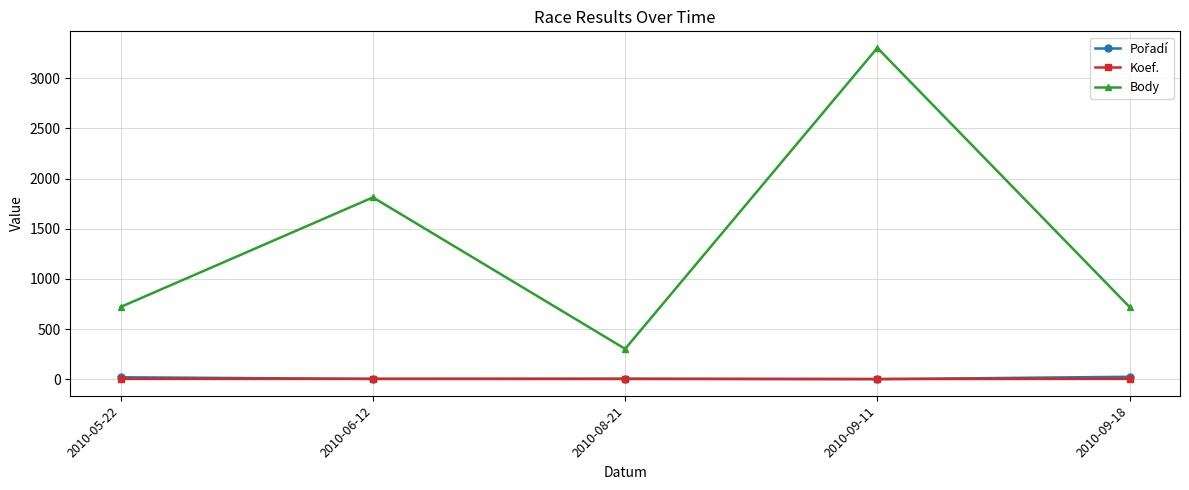

How many lines are shown in the chart?

3